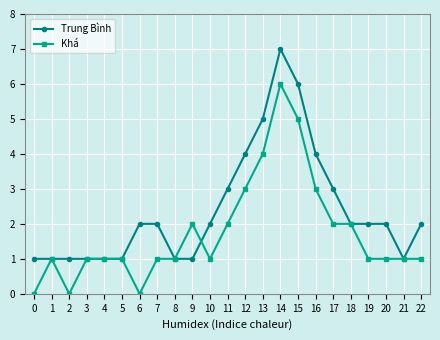

How many series are shown in this chart?

2